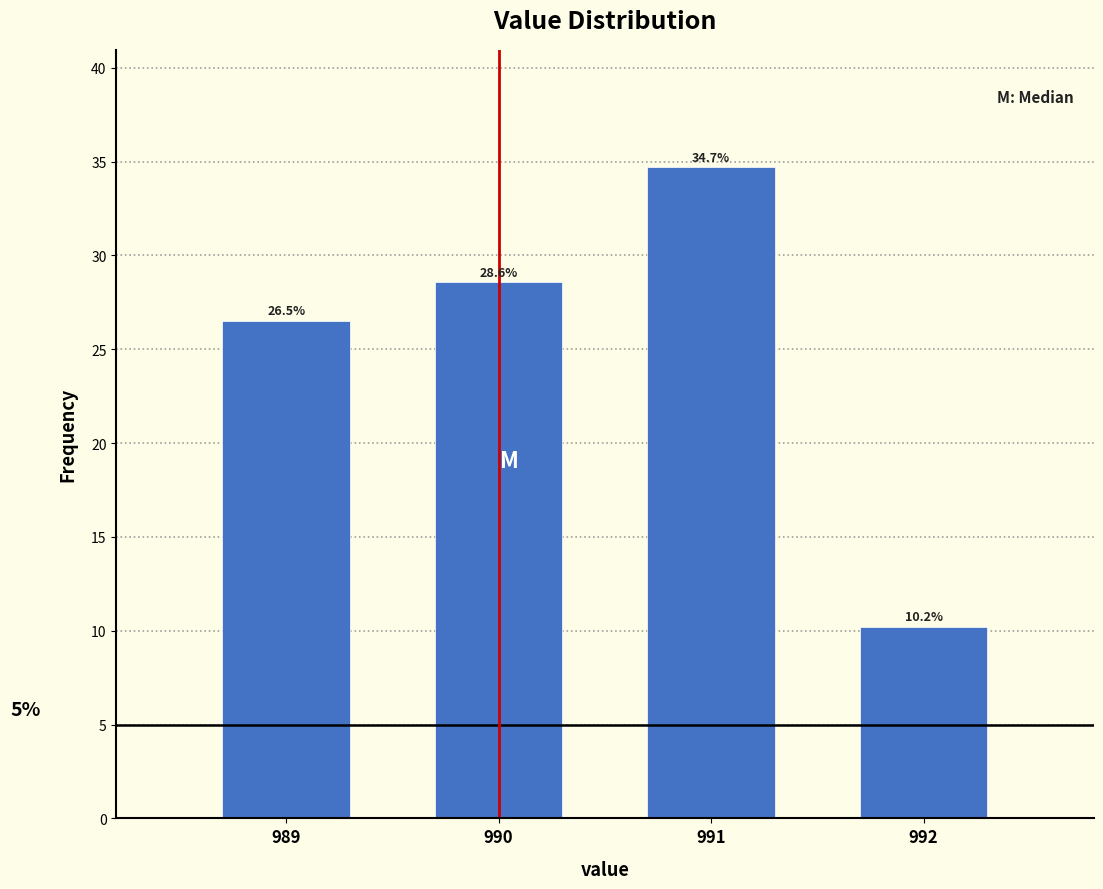

Reading left to right, what are all the values shown in this chart?

989=26.5	990=28.6	991=34.7	992=10.2